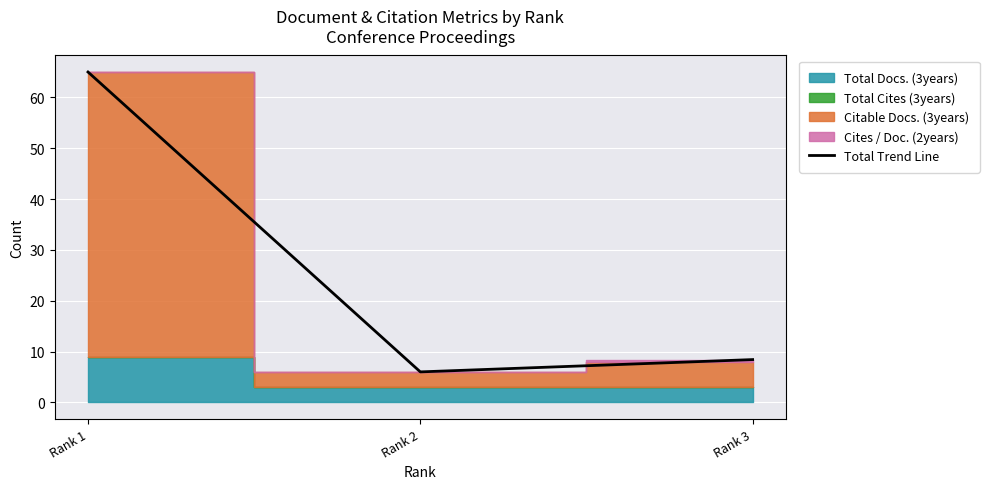

What is the greatest value displayed?

65.0